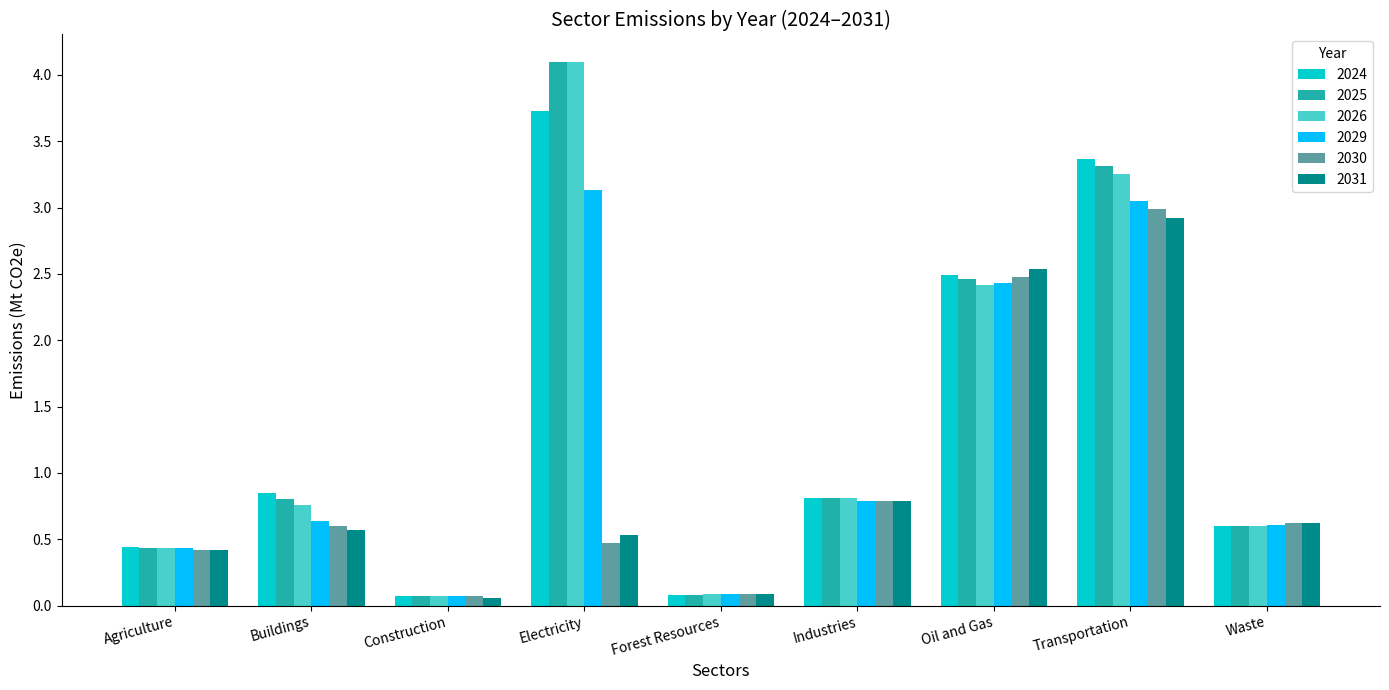

How many bars are there in each group?

6